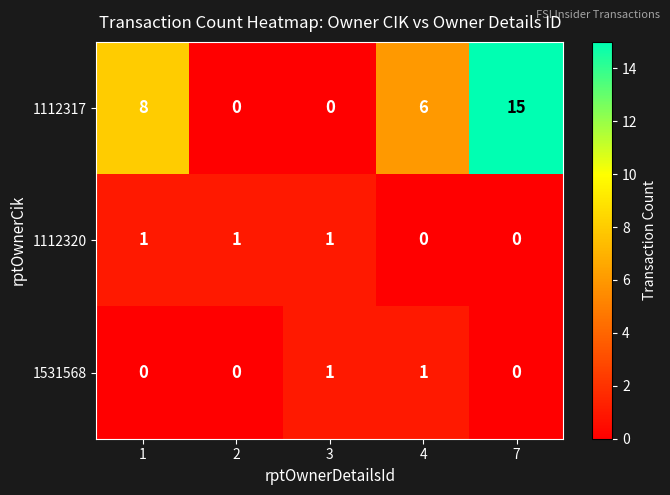

True or false: 1112317 has a value of 0 at 3.

True